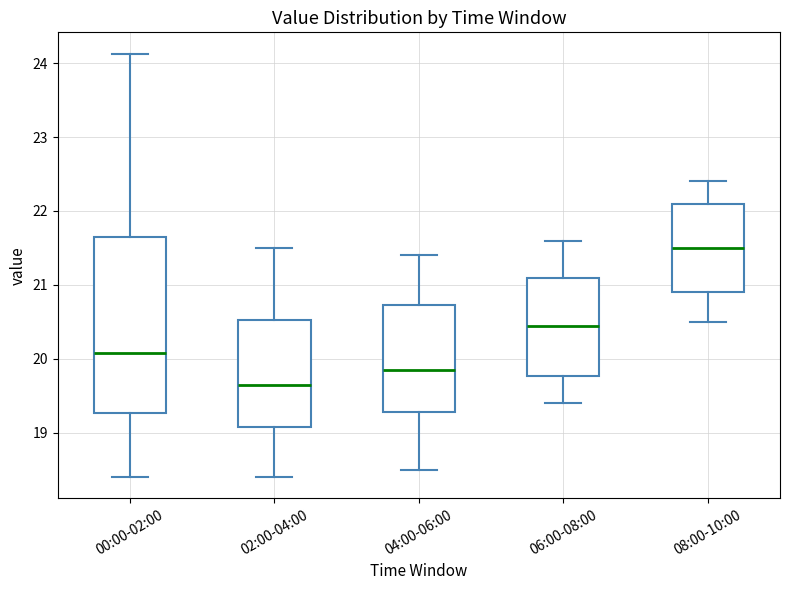

Reading left to right, transcribe this box plot: for each box, give where its median line is, the range the box spans, and where its two whiskers end, as read against the y-axis. The values are not printed on the chart, so give them approximately, as read against the axis.

00:00-02:00: median 20.1, box 19.3 to 21.7, whiskers 18.4 to 24.1
02:00-04:00: median 19.7, box 19.1 to 20.5, whiskers 18.4 to 21.5
04:00-06:00: median 19.9, box 19.3 to 20.7, whiskers 18.5 to 21.4
06:00-08:00: median 20.5, box 19.8 to 21.1, whiskers 19.4 to 21.6
08:00-10:00: median 21.5, box 20.9 to 22.1, whiskers 20.5 to 22.4